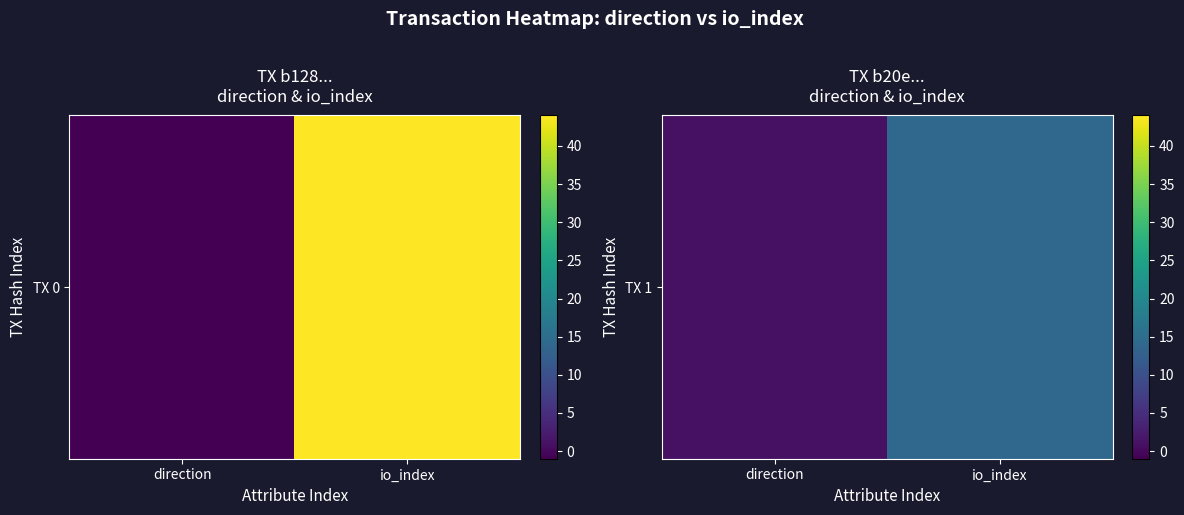

Which category has the lowest value across all series?

direction